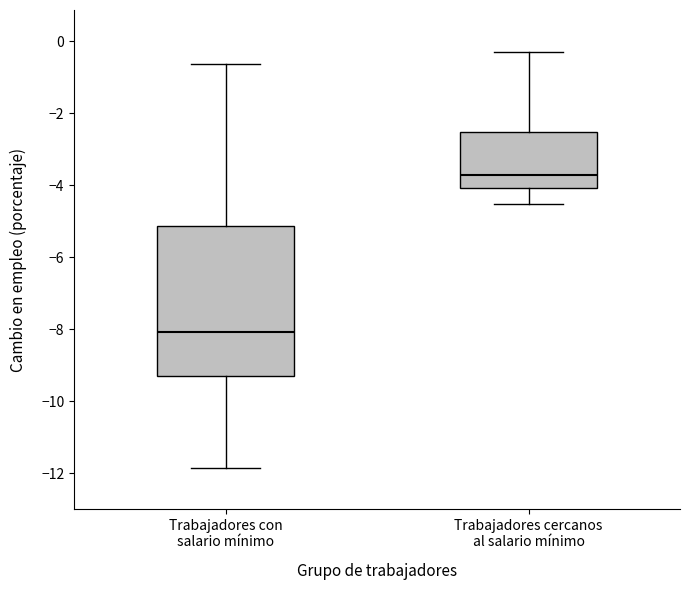

Comparing the boxes themselves (not the whiskers), which one is the tallest?

Trabajadores con salario mínimo